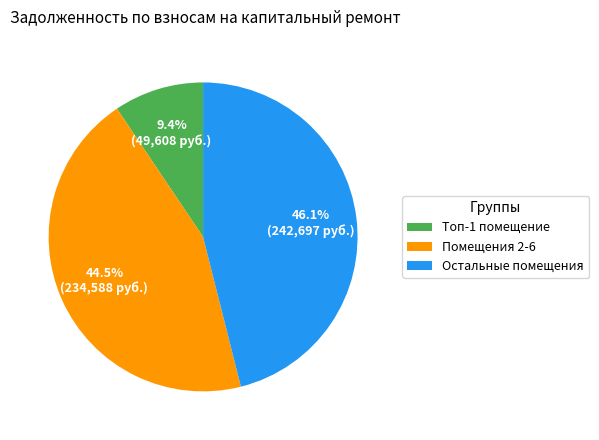

Is there any slice that represents more than half of the pie?

No